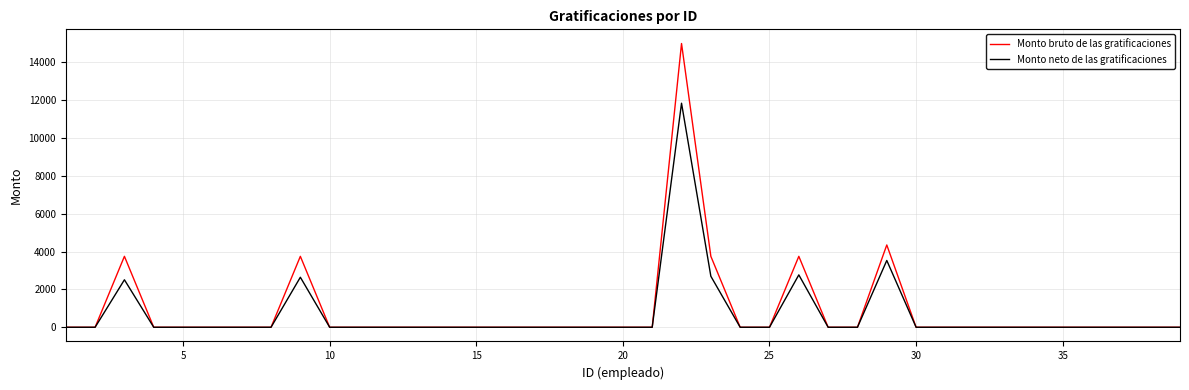

What is the maximum value for Monto bruto de las gratificaciones?

14981.1